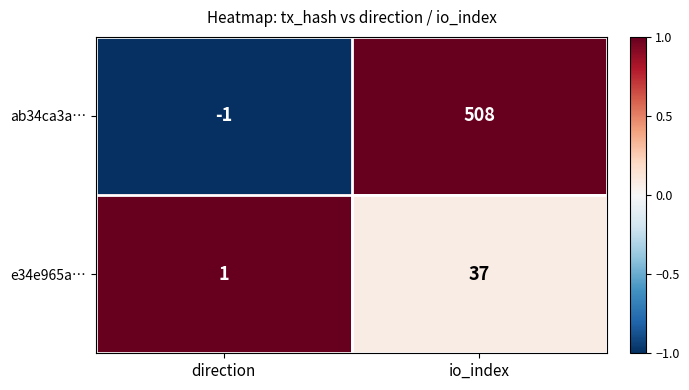

Which label corresponds to the smallest value in the chart?

direction